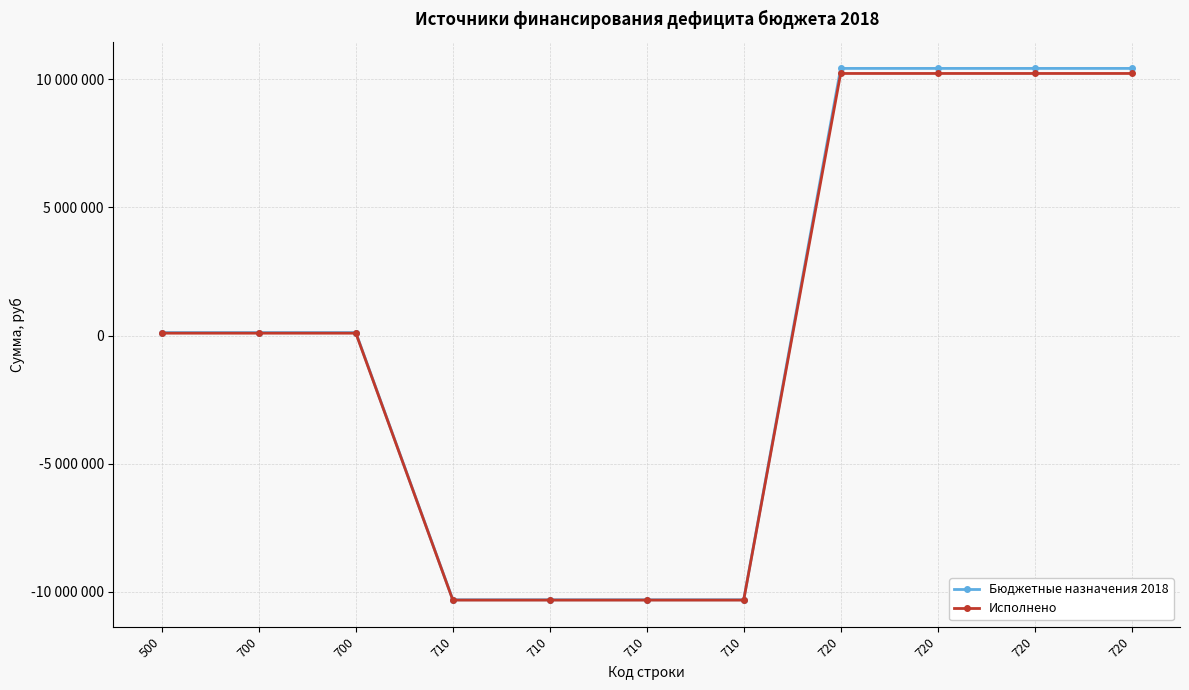

Does the chart have visible grid lines?

Yes